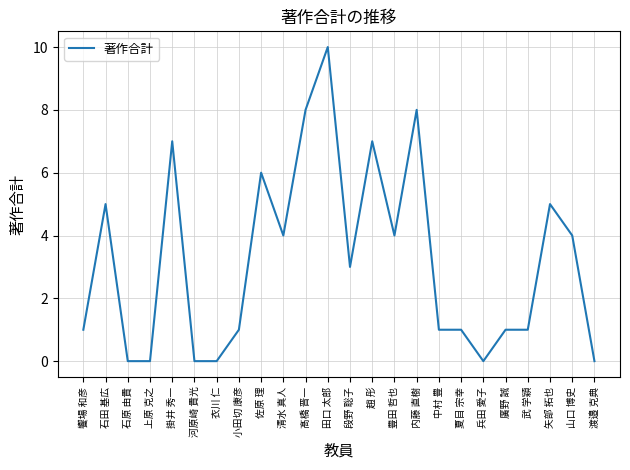

Approximately how many times larger is the value at 豊田 哲也 compared to 内藤 直樹?

0.5